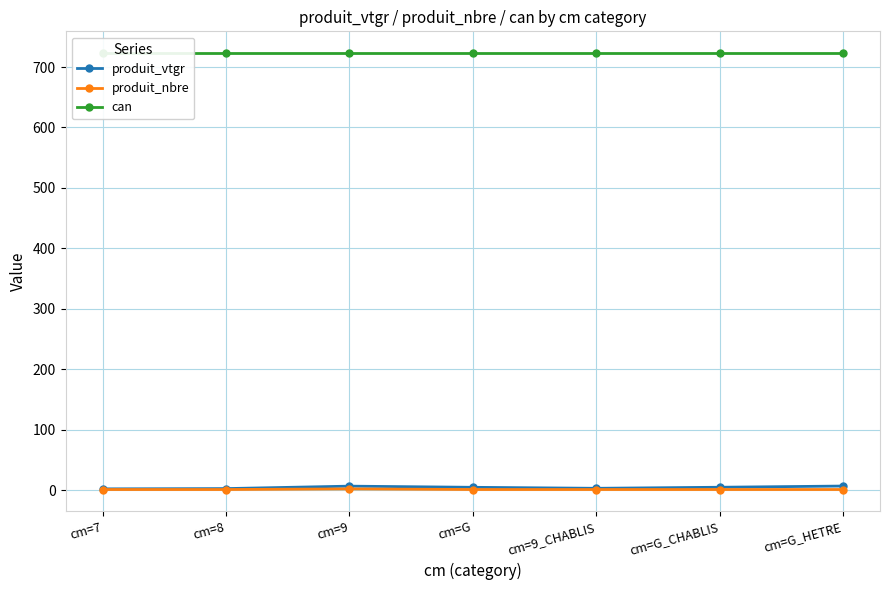

Reading left to right, extract all data points from this chart.

produit_vtgr: cm=7=2.1	cm=8=2.5	cm=9=6.6	cm=G=4.6	cm=9_CHABLIS=3.0	cm=G_CHABLIS=4.7	cm=G_HETRE=6.7
produit_nbre: cm=7=1.0	cm=8=1.0	cm=9=2.0	cm=G=1.0	cm=9_CHABLIS=1.0	cm=G_CHABLIS=1.0	cm=G_HETRE=1.0
can: cm=7=723.0	cm=8=723.0	cm=9=723.0	cm=G=723.0	cm=9_CHABLIS=723.0	cm=G_CHABLIS=723.0	cm=G_HETRE=723.0